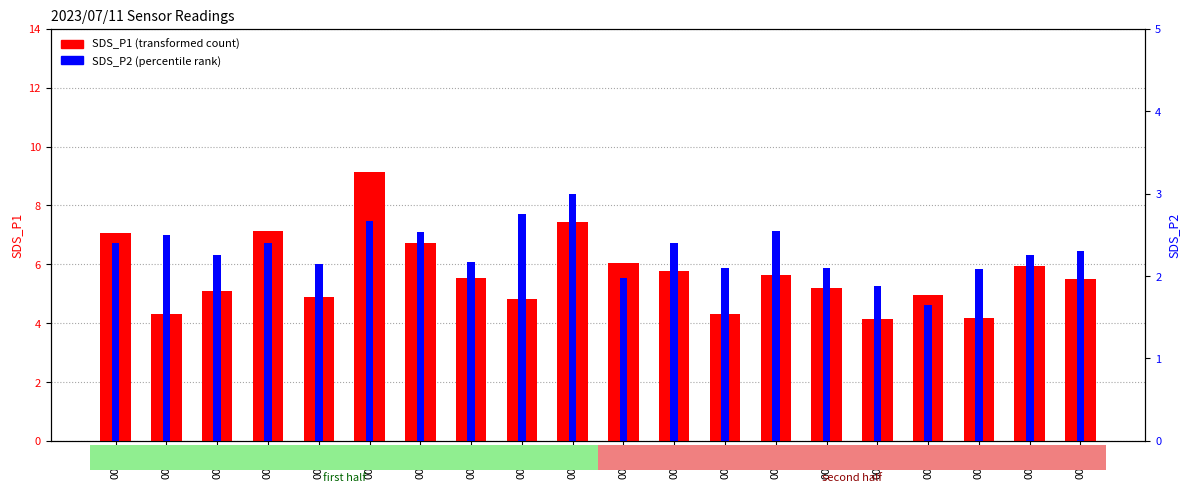

What is the sum of the SDS_P1 values at 00:36 and 00:39?

10.8